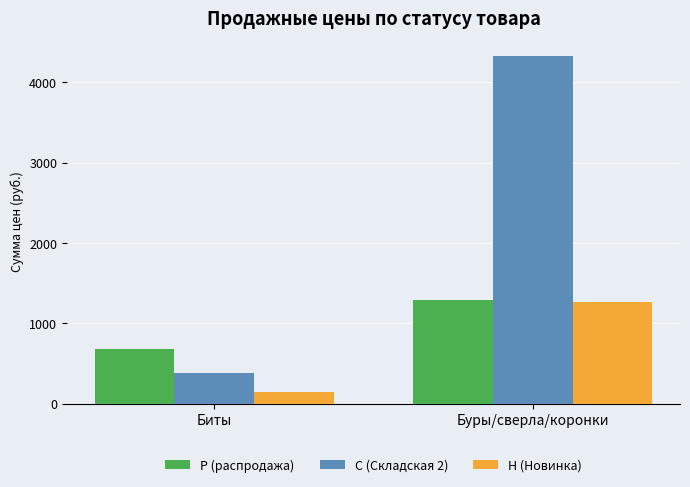

How many С (Складская 2) values are between 376 and 4334?

2